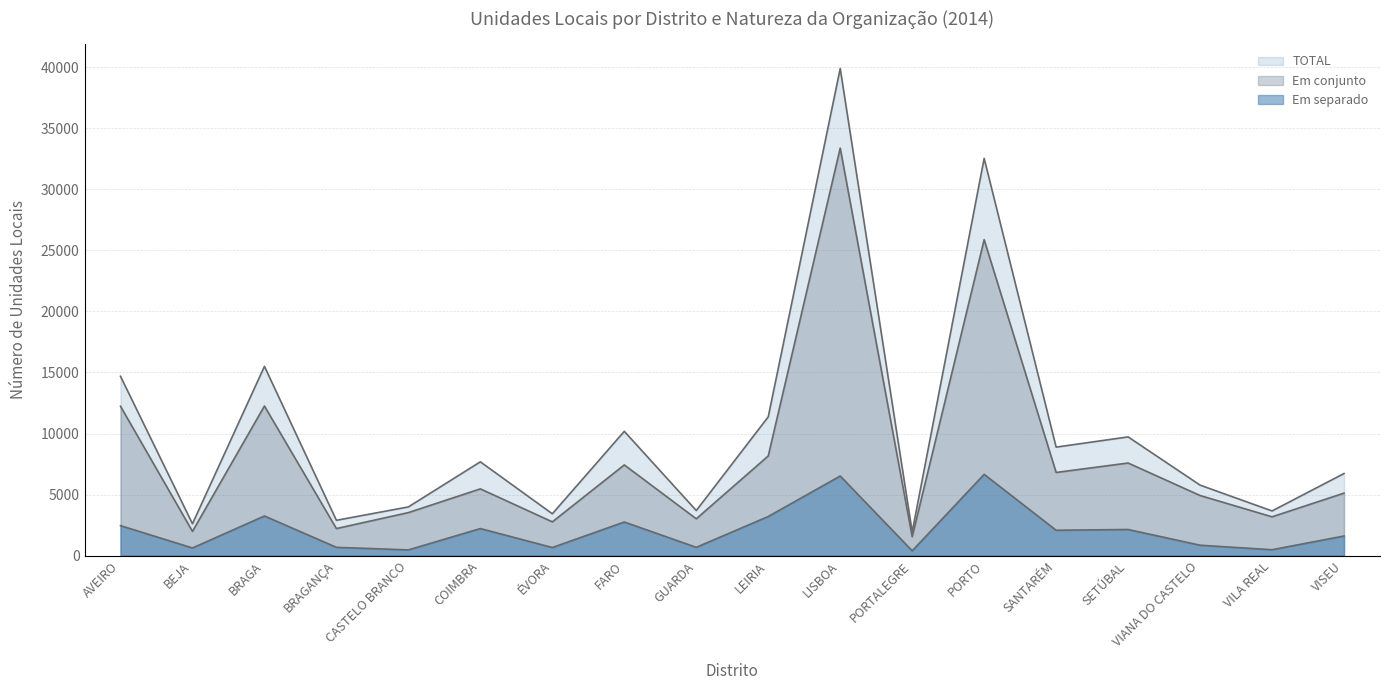

What is the maximum value shown in the chart?

39900